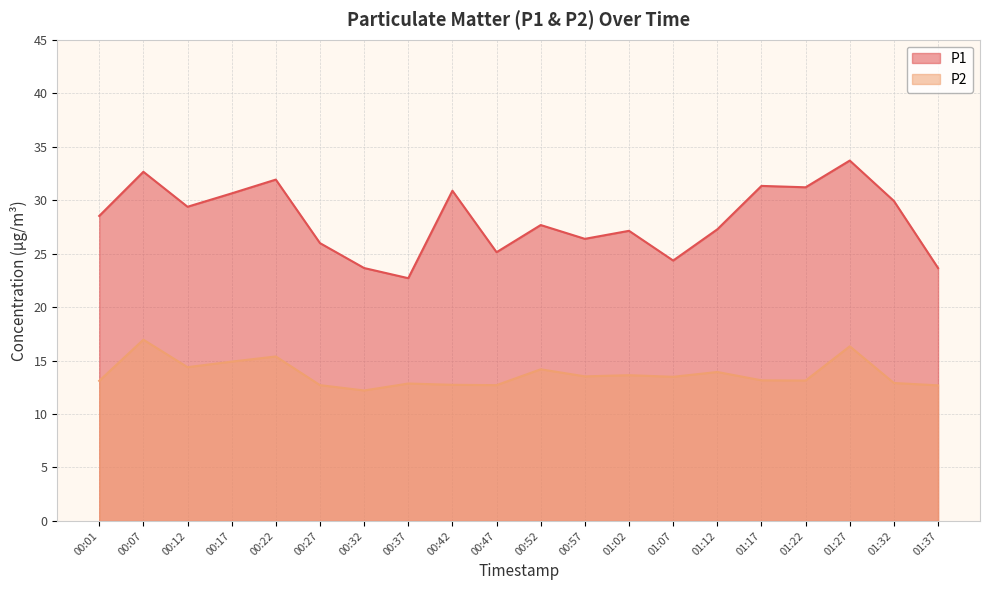

True or false: P1 and P2 intersect in this chart.

False